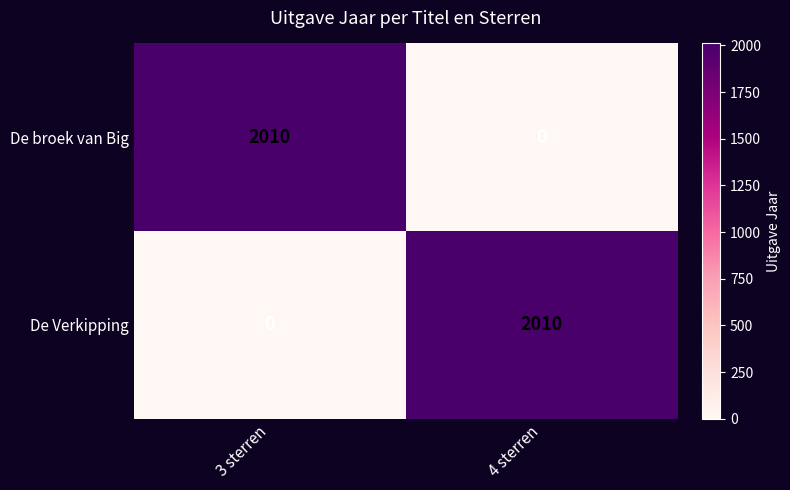

What is the difference between the De Verkipping values at 4 sterren and 3 sterren?

2010